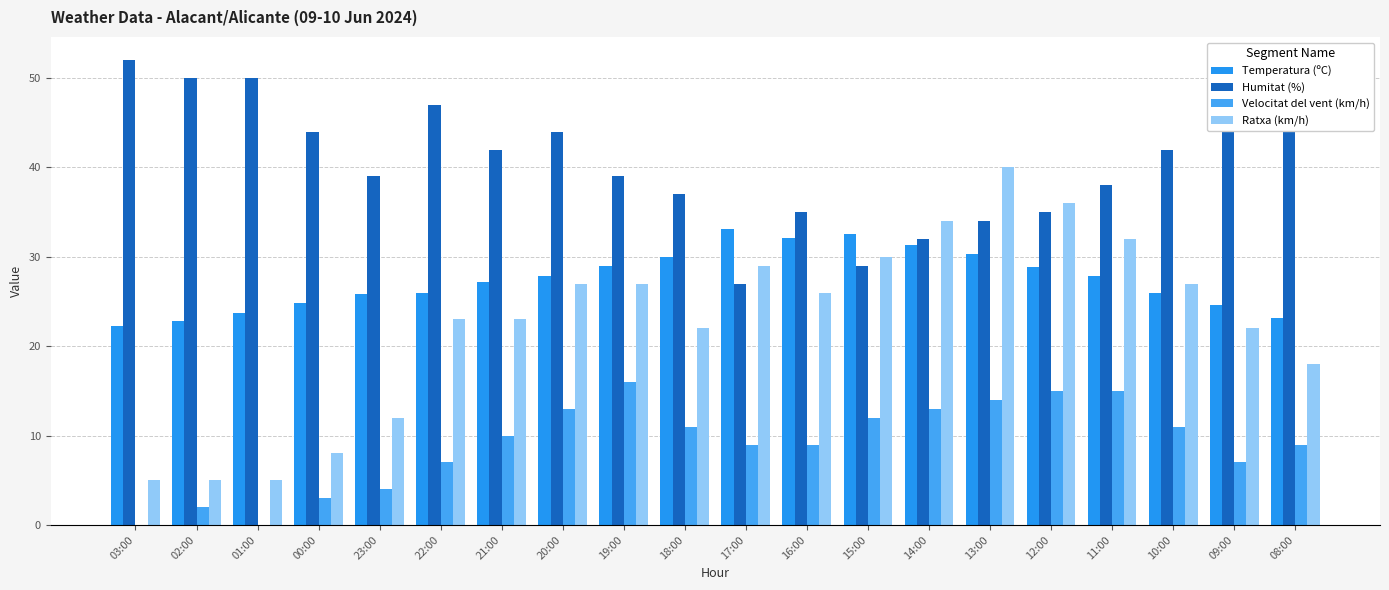

Count the number of data series in this chart.

4